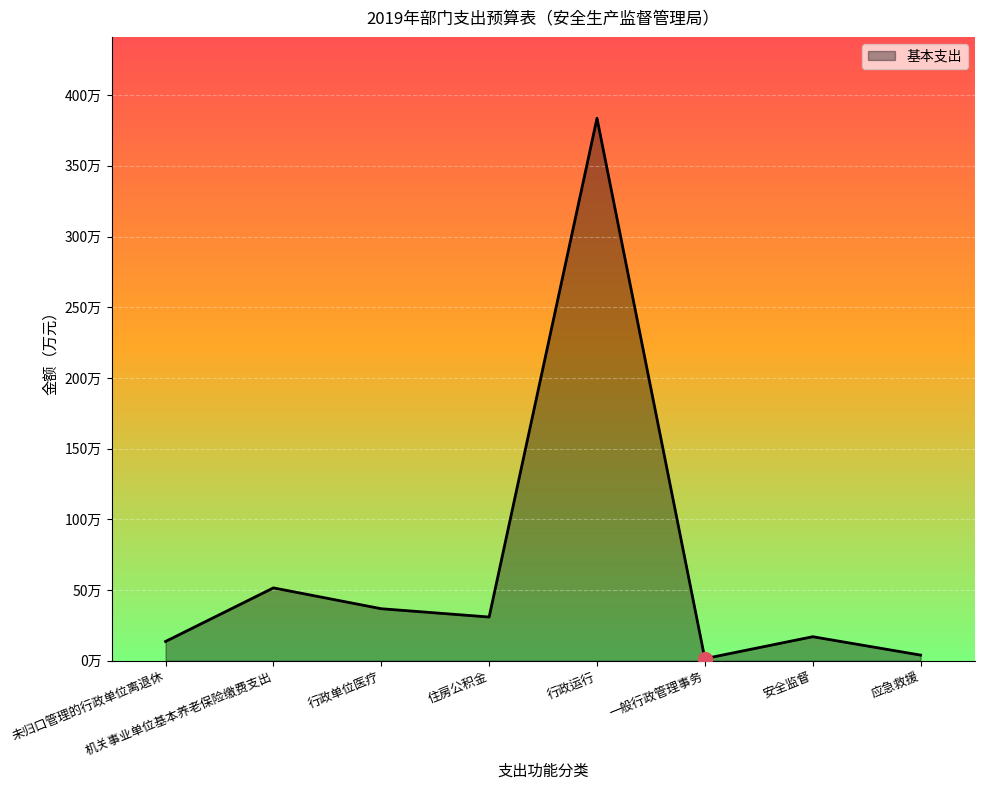

The chart shows a value of 55.3 at 行政单位医疗. True or false?

False